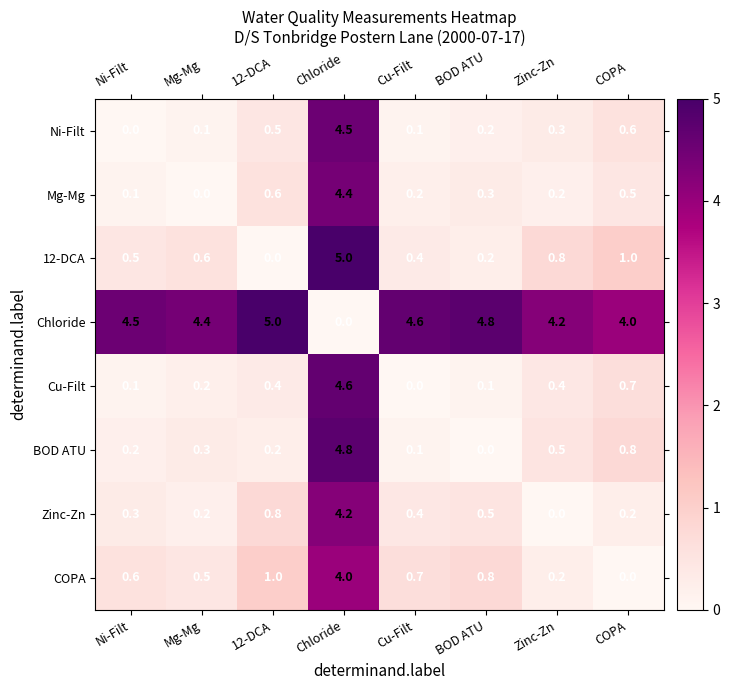

What is the greatest value displayed?

5.0